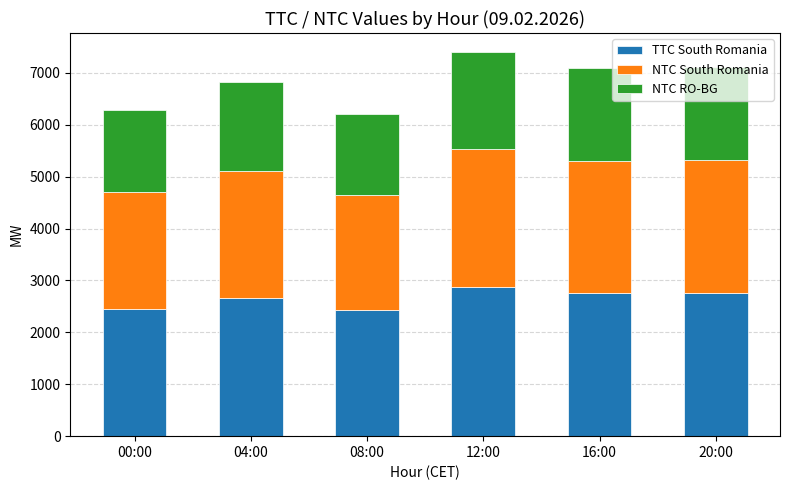

How many bars are there in total?

6